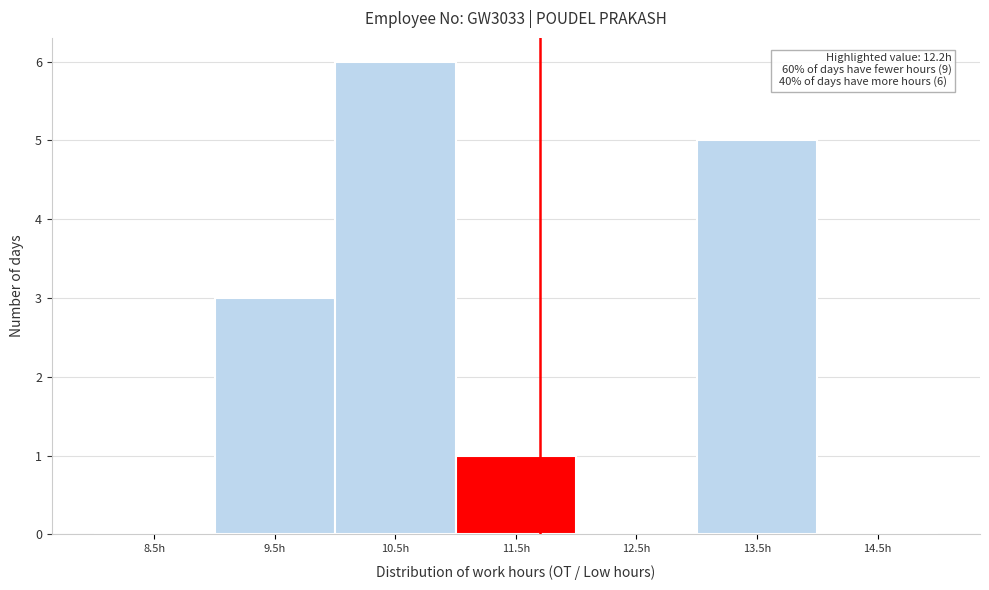

Reading left to right, transcribe all the data shown in this chart.

8.5h=0	9.5h=3	10.5h=6	11.5h=1	12.5h=0	13.5h=5	14.5h=0